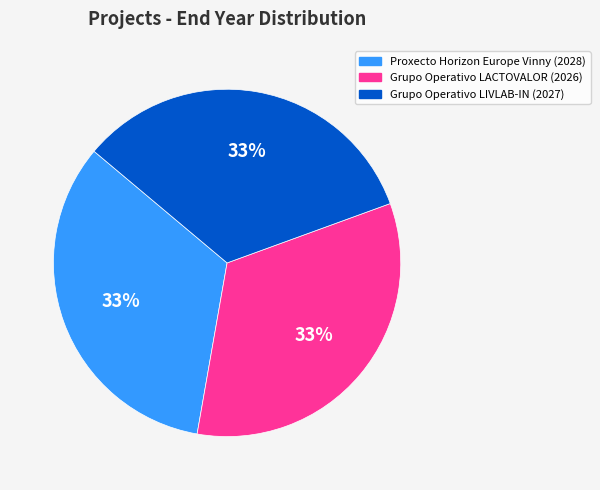

Approximately how many times larger is the value at Proxecto Horizon Europe Vinny compared to Grupo Operativo LIVLAB-IN?

1.0